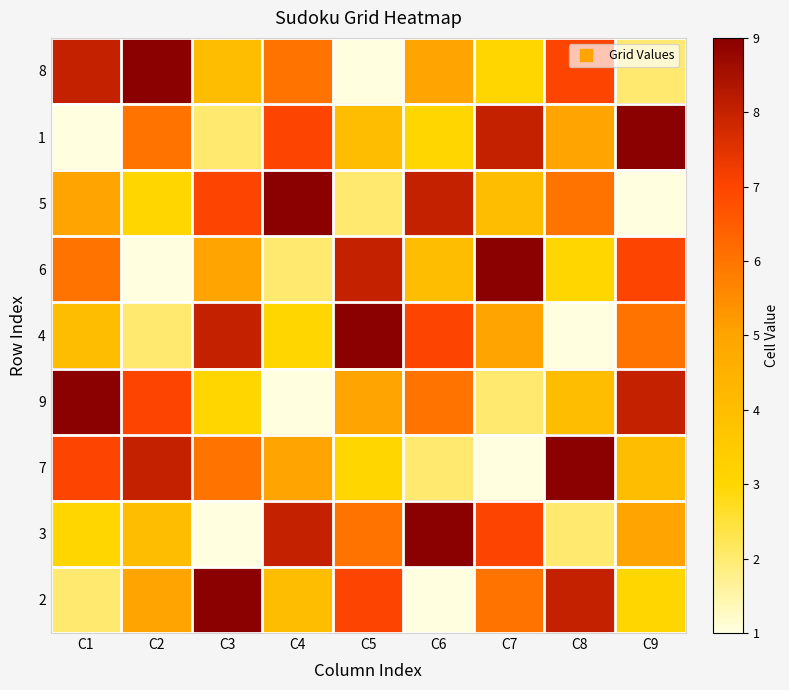

At C8, list the series in order from largest to smallest.

7, 2, 8, 5, 1, 9, 6, 3, 4